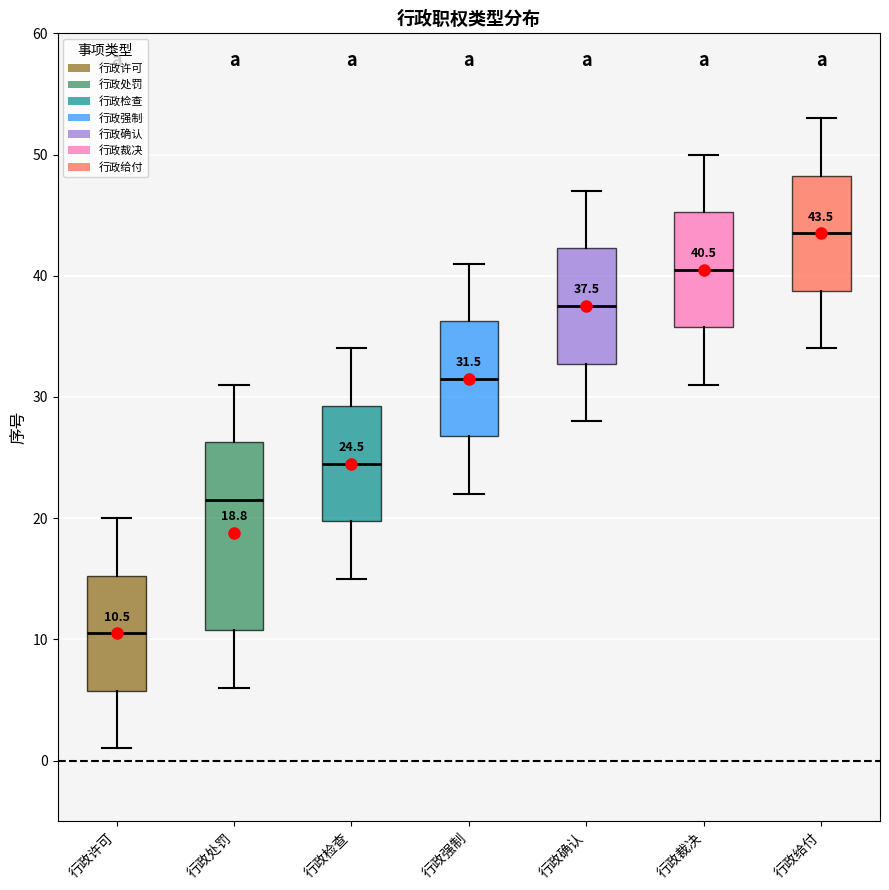

Which box is the tallest, from its lower edge to its upper edge?

行政处罚